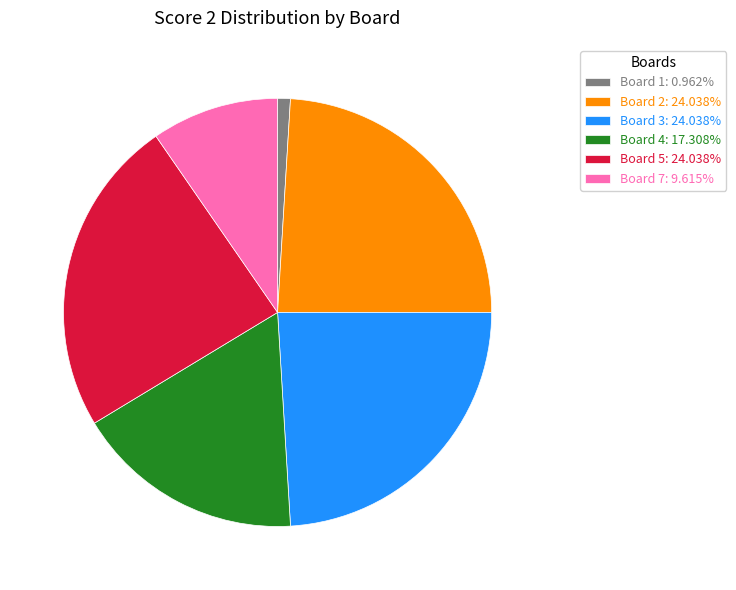

Is Board 3: 24.038% the majority of the pie?

No